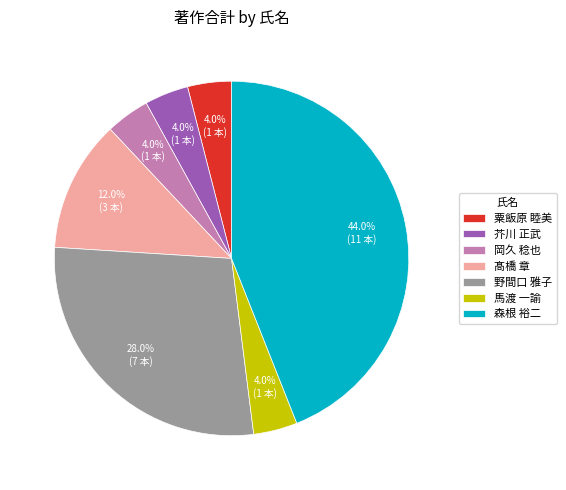

Does 芥川 正武 account for over 50% of the chart?

No